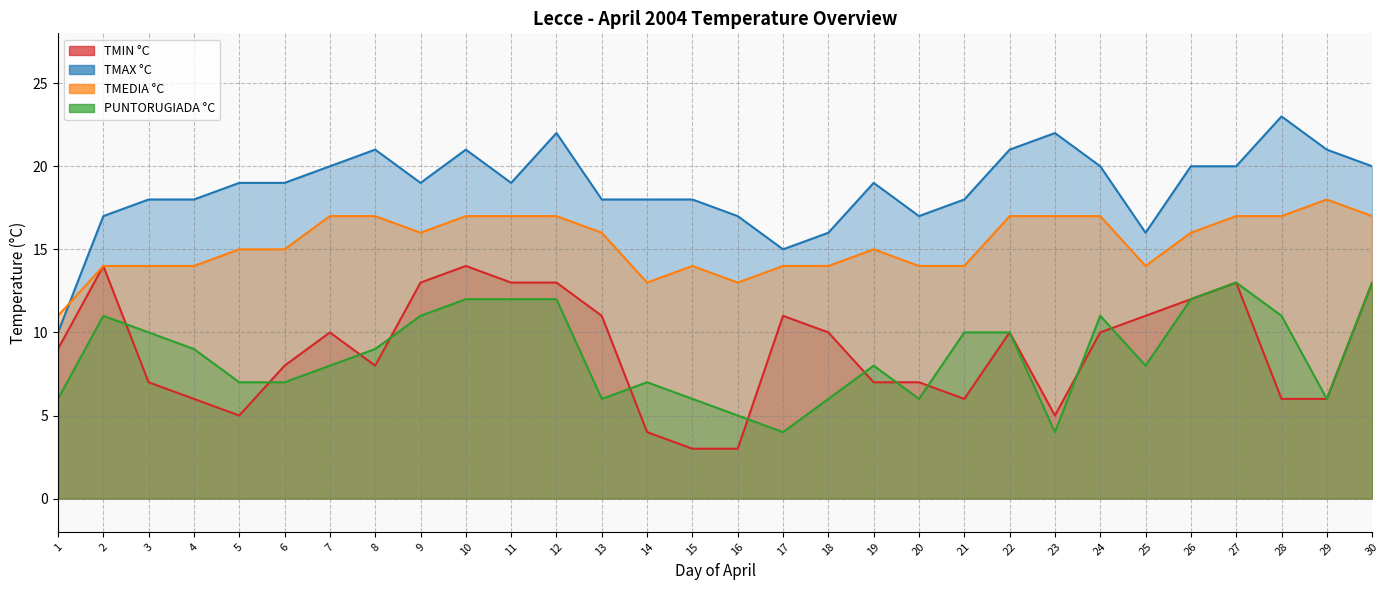

True or false: TMIN °C and TMAX °C cross at least once.

False